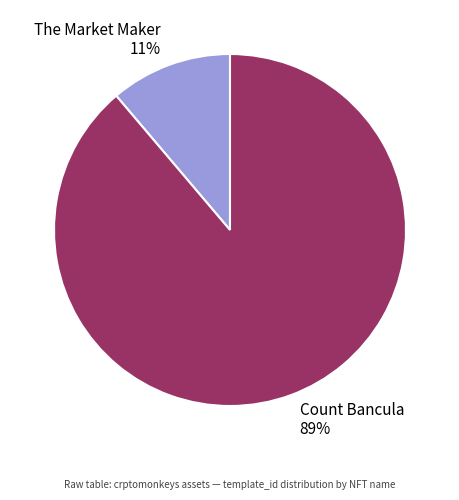

Which slice is the smallest?

The Market Maker